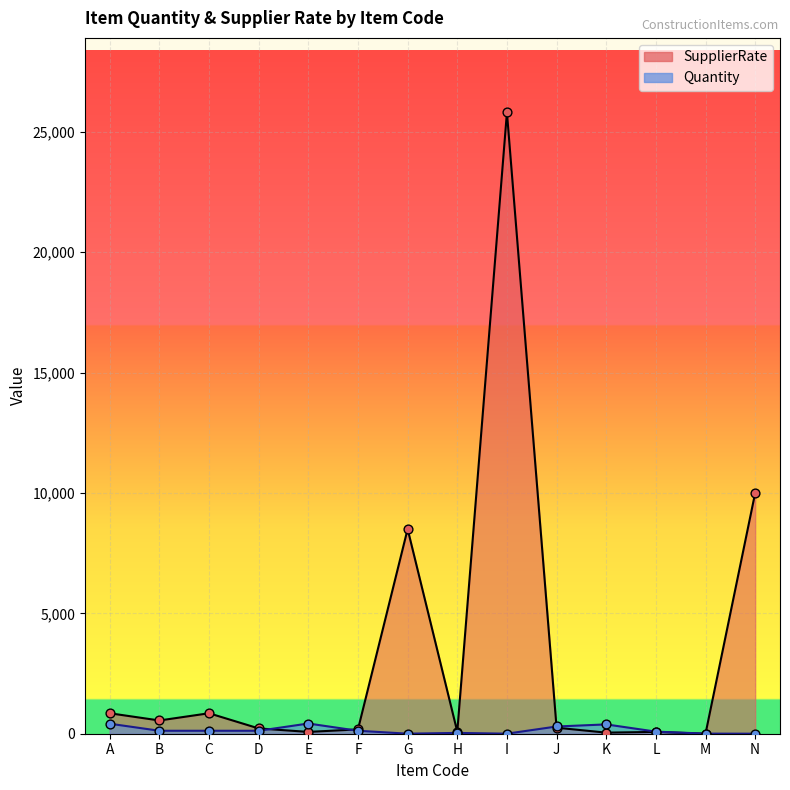

What are all the series names shown in the legend?

SupplierRate, Quantity